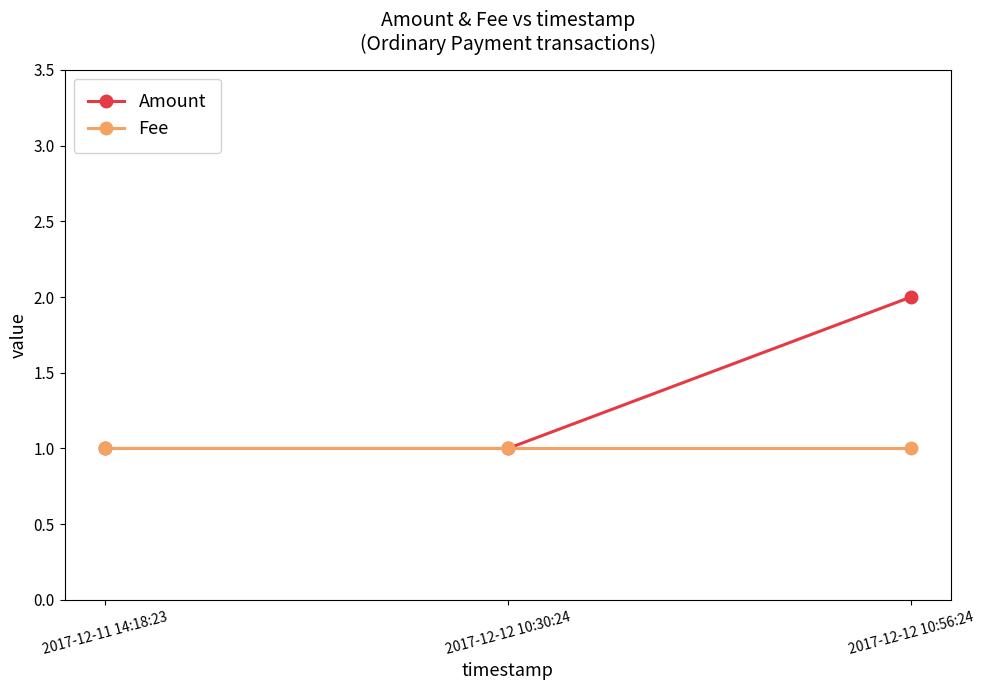

Rank the series by their maximum value, from lowest to highest.

Fee, Amount